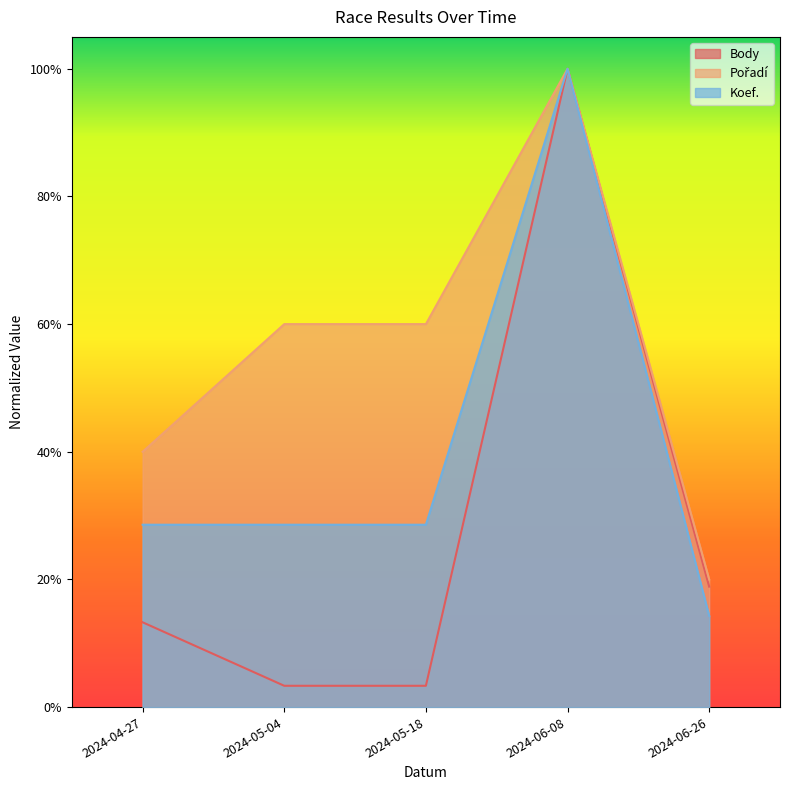

Reading left to right, extract all data points from this chart.

Body: 2024-04-27=0.1	2024-05-04=0.0	2024-05-18=0.0	2024-06-08=1.0	2024-06-26=0.2
Pořadí: 2024-04-27=0.4	2024-05-04=0.6	2024-05-18=0.6	2024-06-08=1.0	2024-06-26=0.2
Koef.: 2024-04-27=0.3	2024-05-04=0.3	2024-05-18=0.3	2024-06-08=1.0	2024-06-26=0.1